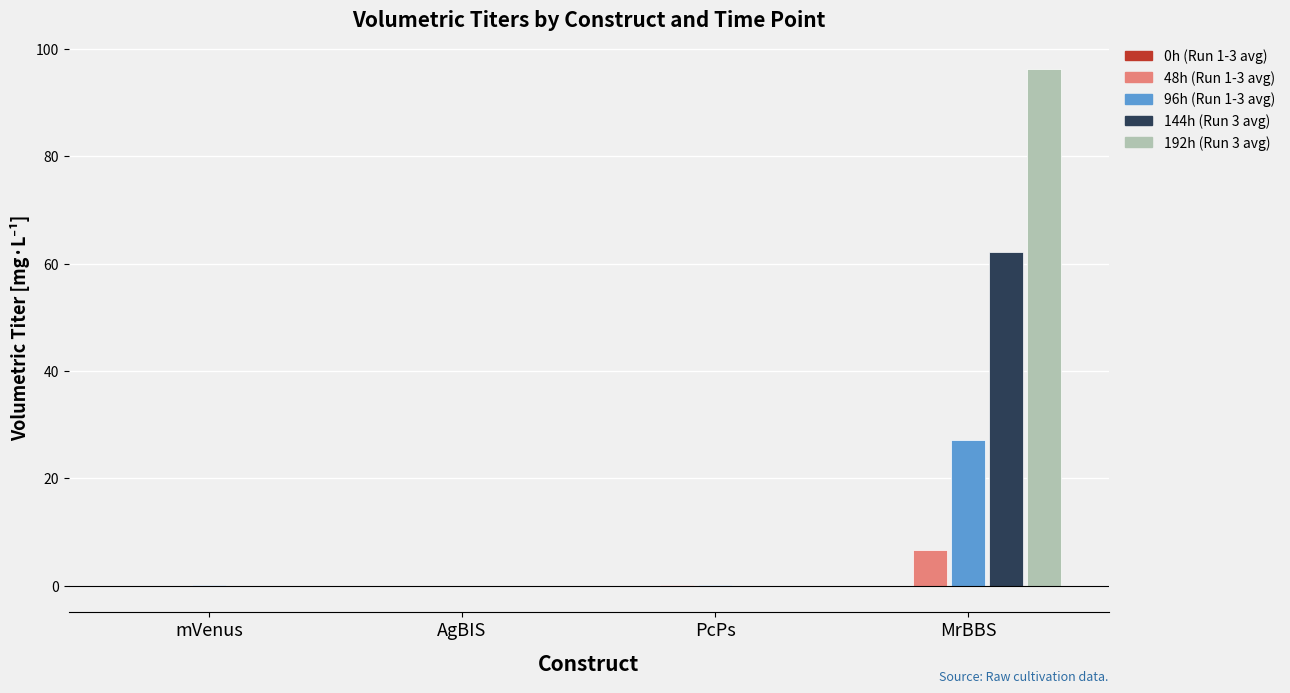

How many bars are there in total?

20